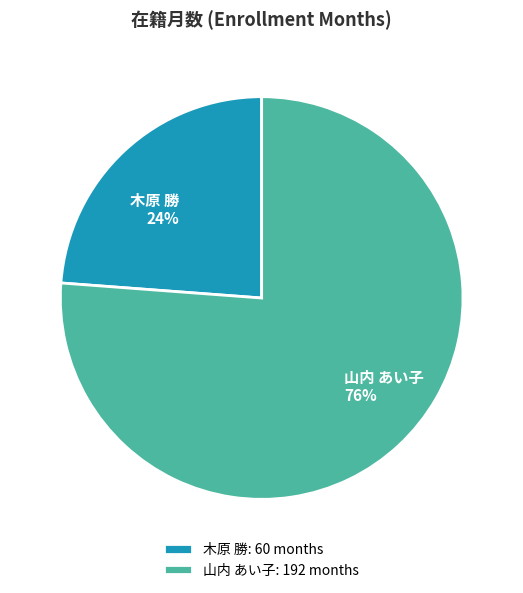

What is the ratio of the value at 木原 勝 to the value at 山内 あい子?

0.3